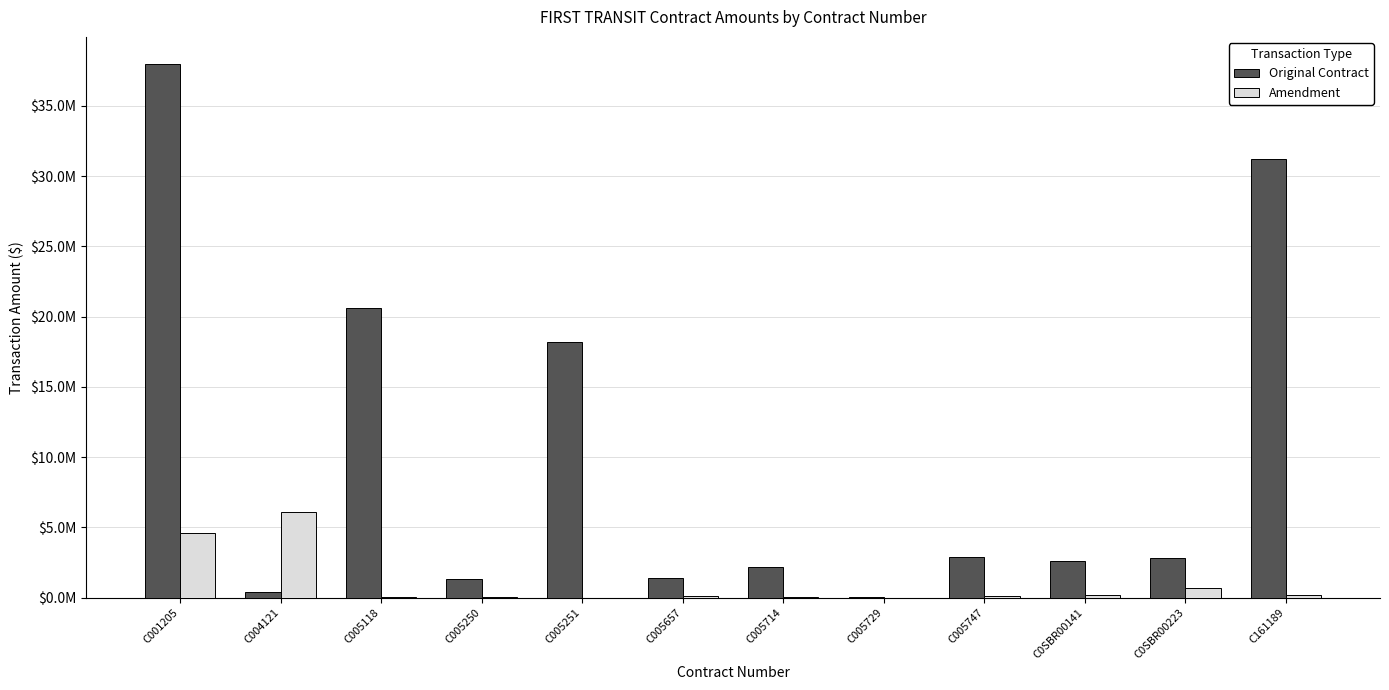

What is the difference between the maximum and minimum values in the Amendment series?

6104729.4